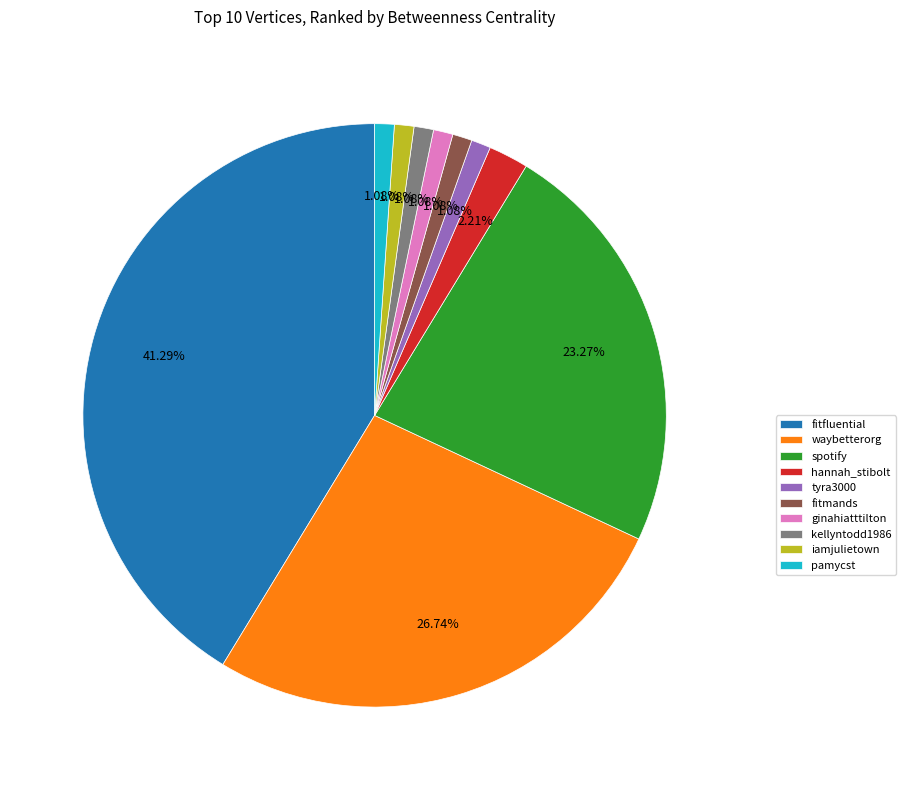

How many slices are in this pie chart?

10